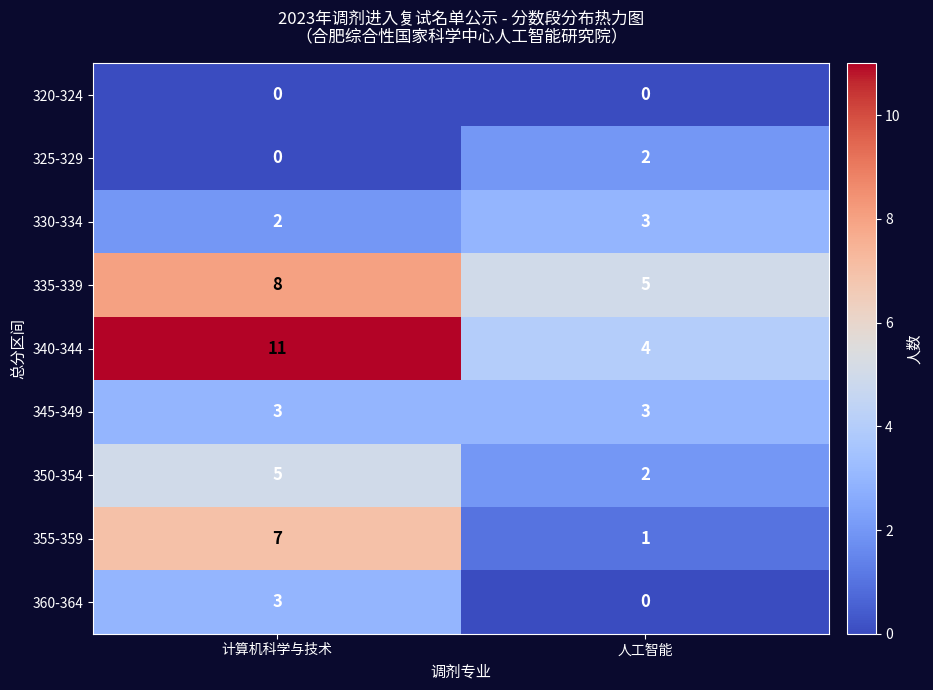

List the labels in order of 360-364 value, largest first.

计算机科学与技术, 人工智能